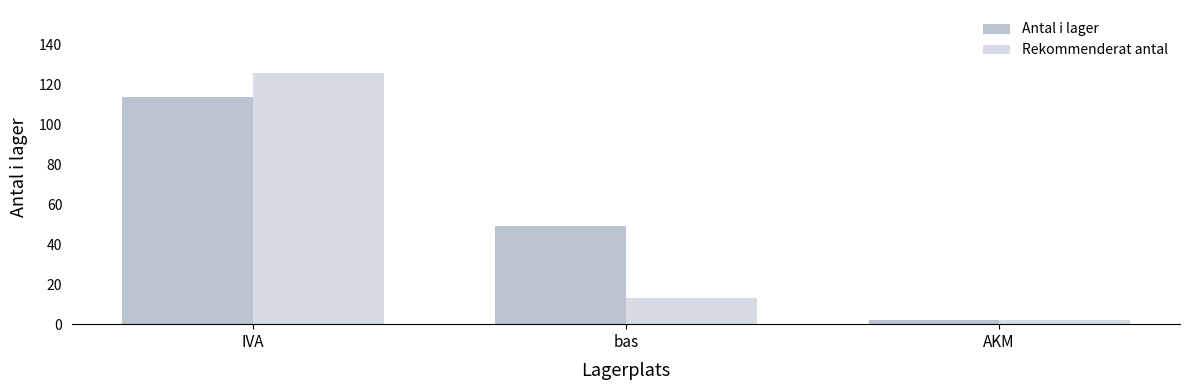

Reading left to right, list all the values displayed in this chart.

Antal i lager: IVA=114	bas=49	AKM=2
Rekommenderat antal: IVA=126	bas=13	AKM=2